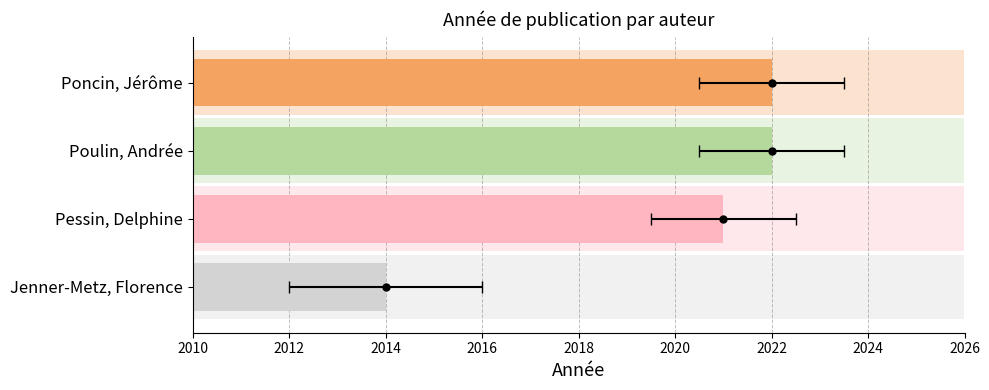

What is the difference between the maximum and minimum values?

8